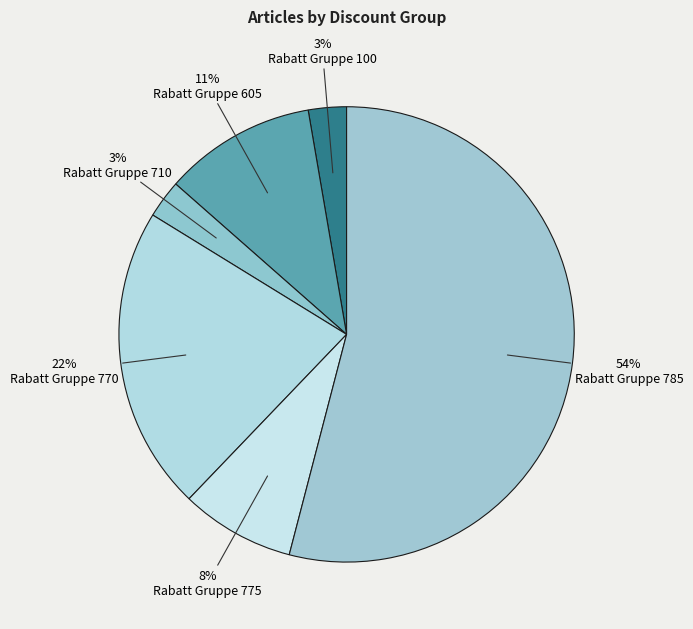

What is the smallest slice in the pie chart?

Rabatt Gruppe 100